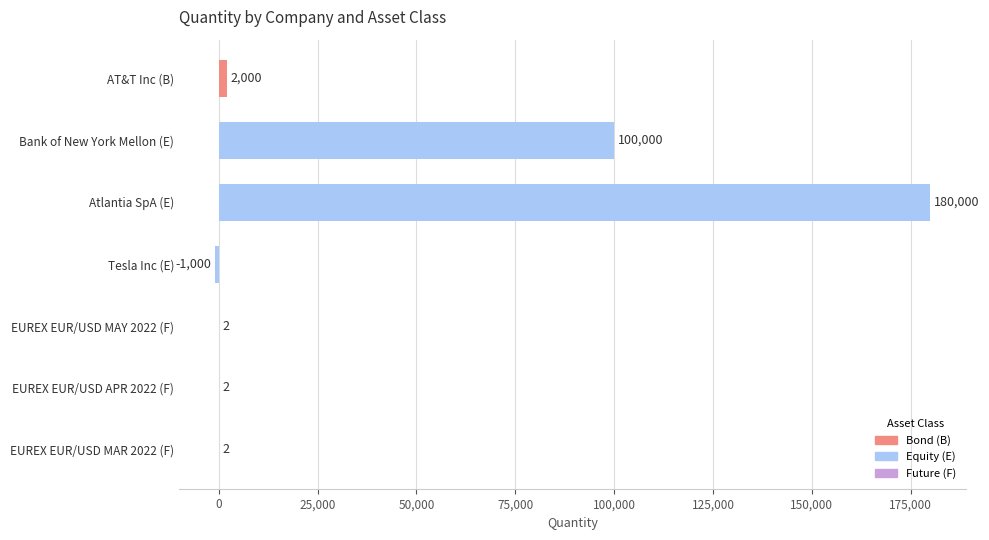

Reading bottom to top, list all the values displayed in this chart.

EUREX EUR/USD MAR 2022 (F)=2	EUREX EUR/USD APR 2022 (F)=2	EUREX EUR/USD MAY 2022 (F)=2	Tesla Inc (E)=-1000	Atlantia SpA (E)=180000	Bank of New York Mellon (E)=100000	AT&T Inc (B)=2000